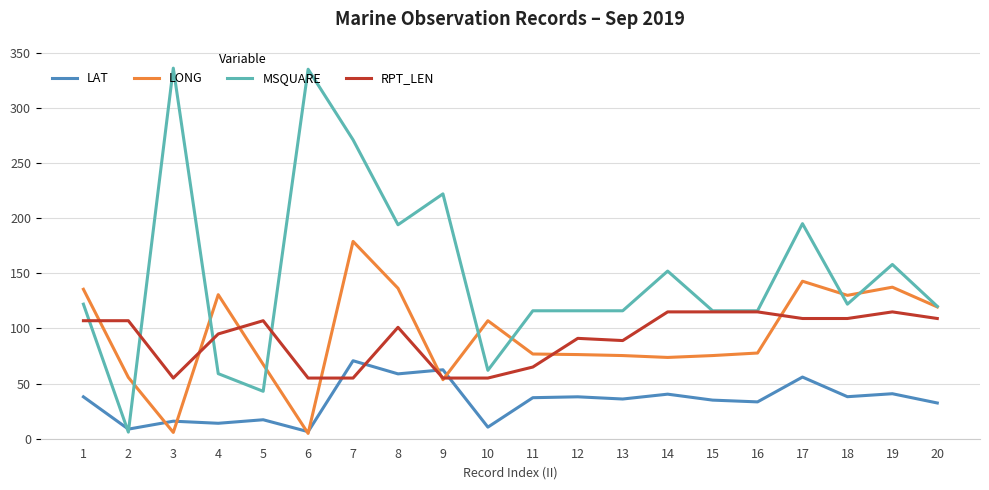

After their last crossing, which series has the higher values: LAT or RPT_LEN?

RPT_LEN